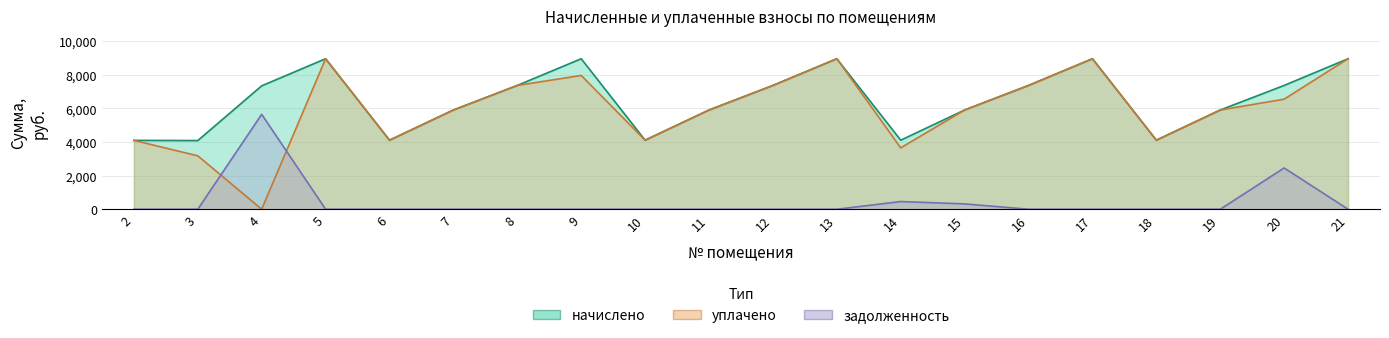

What is the sum of all уплачено values?

119403.8